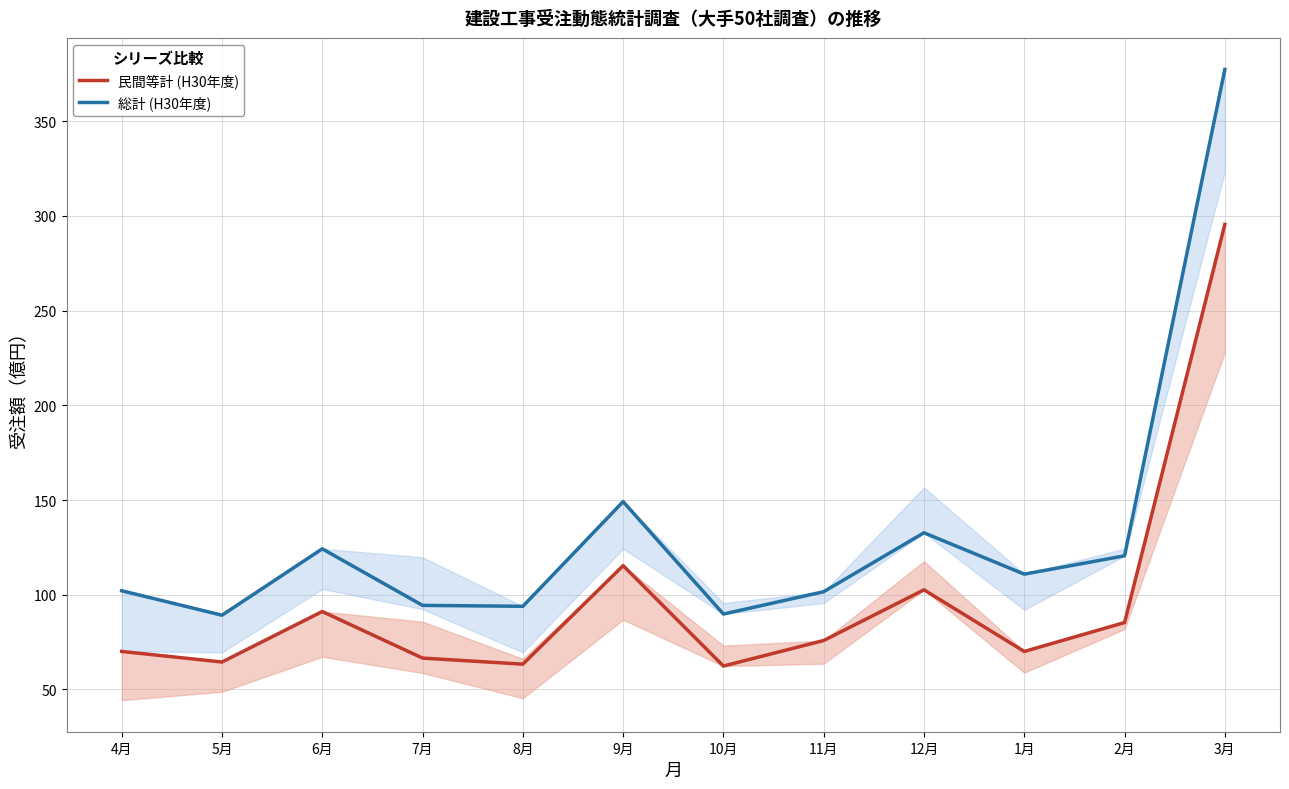

Read the 総計 (H30年度) value at 6月.

124.2